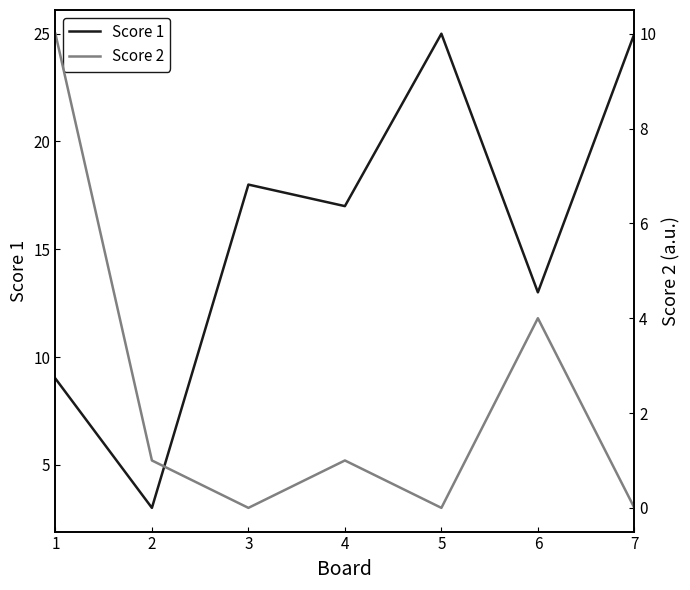

At how many categories does at least one series exceed 18?

2